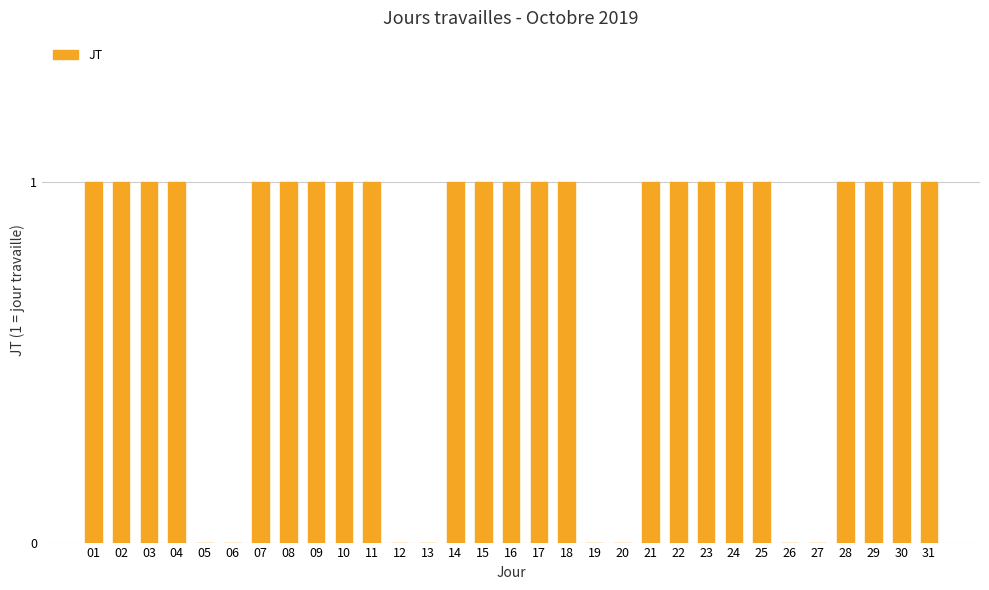

Reading left to right, transcribe all the data shown in this chart.

01=1	02=1	03=1	04=1	05=0	06=0	07=1	08=1	09=1	10=1	11=1	12=0	13=0	14=1	15=1	16=1	17=1	18=1	19=0	20=0	21=1	22=1	23=1	24=1	25=1	26=0	27=0	28=1	29=1	30=1	31=1